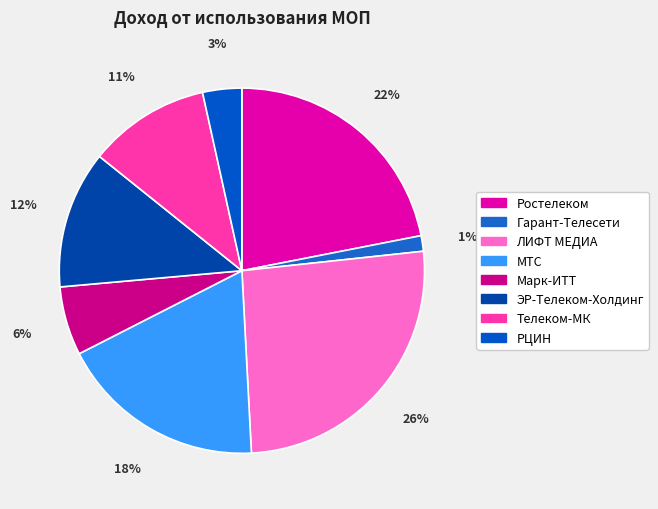

How many slices are in this pie chart?

8